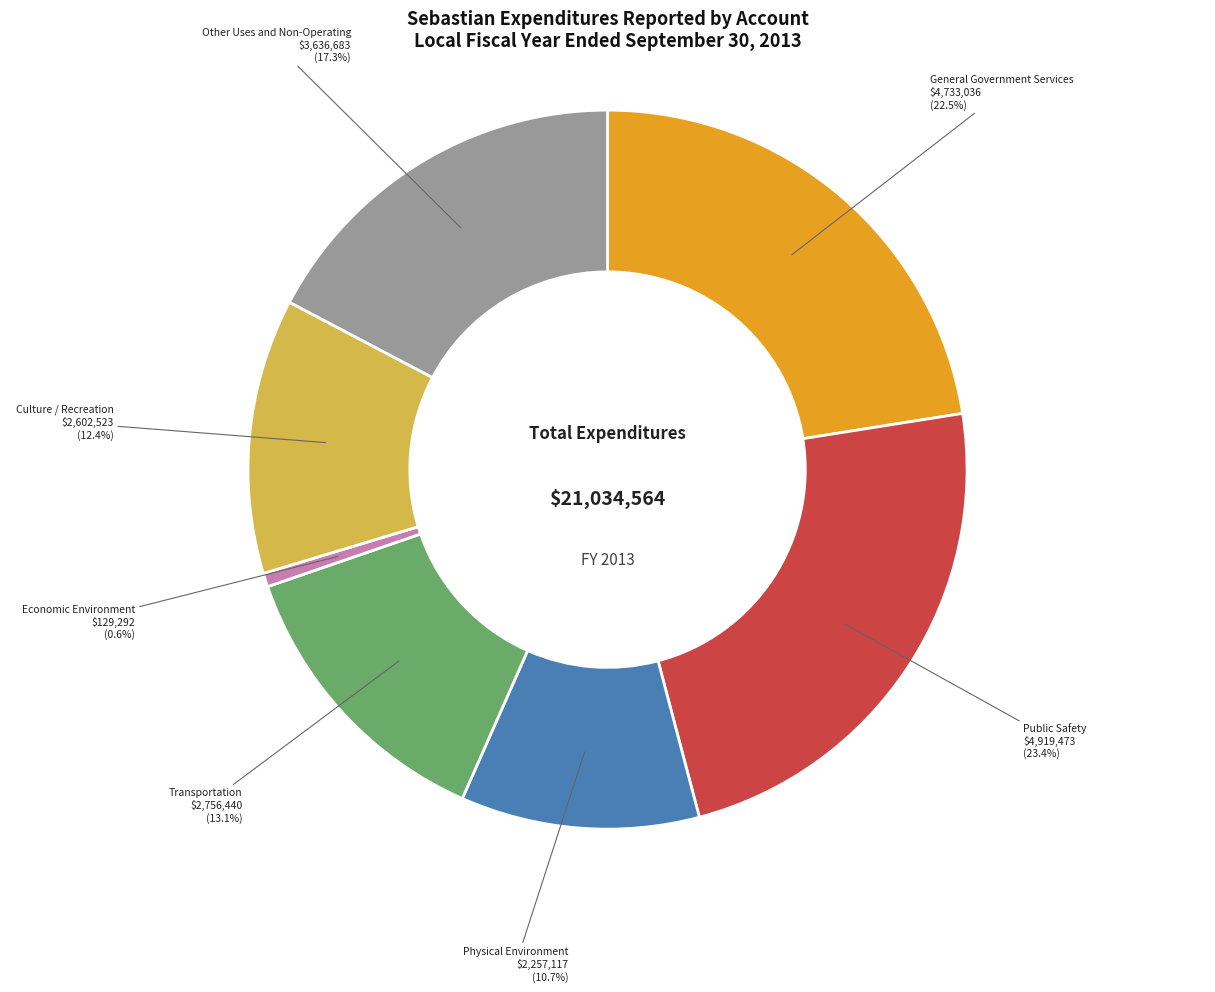

Is there a majority slice in this chart?

No